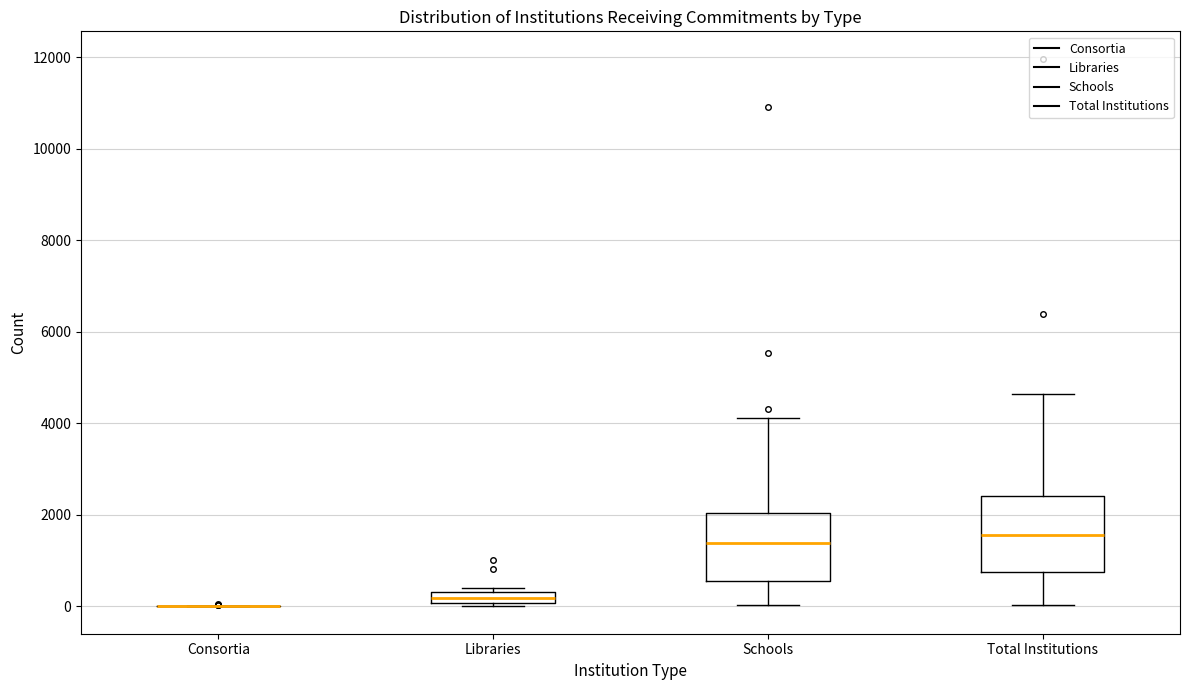

Where does the median line of the box for Total Institutions sit on the y-axis? The values are not printed on the chart, so give them approximately, as read against the axis.

1600